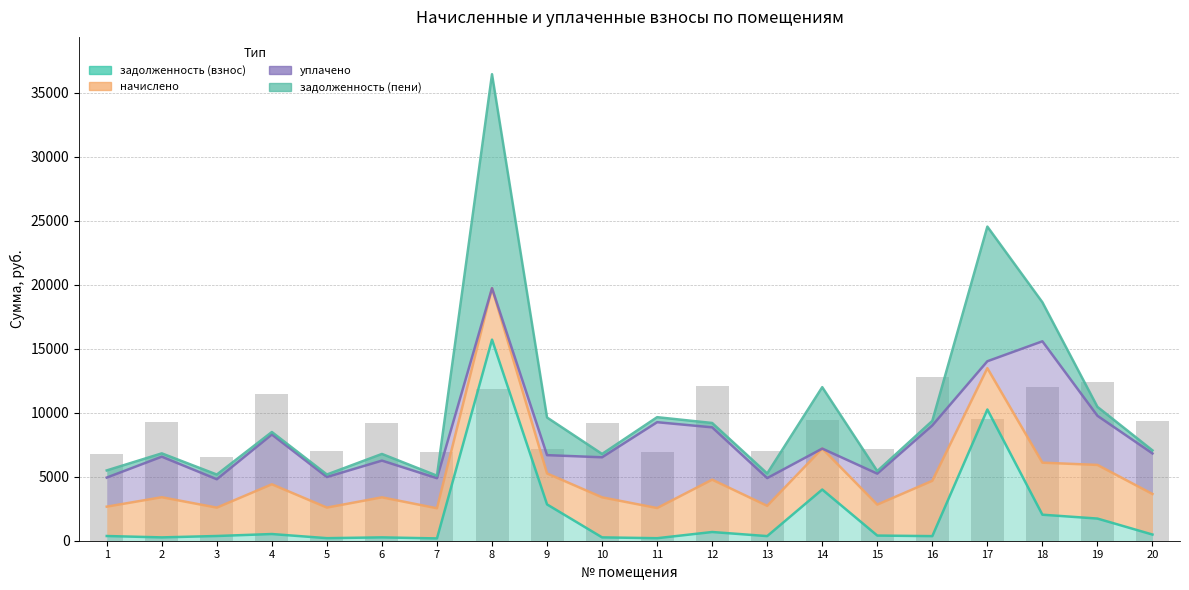

Which label corresponds to the largest value in the chart?

8